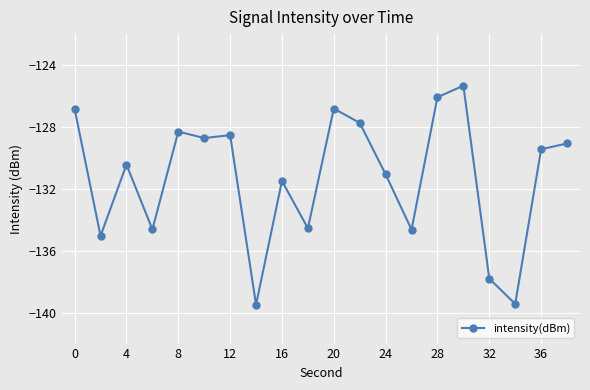

What is the average value?

-131.3